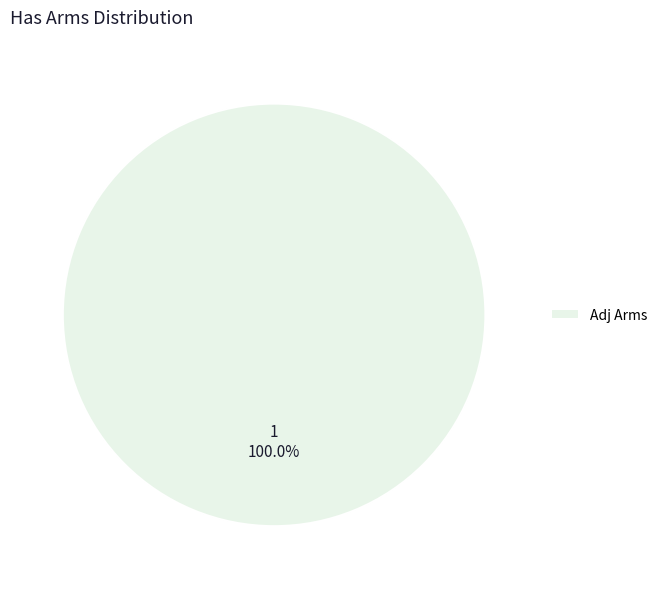

Does Adj Arms represent more than half of the total?

Yes